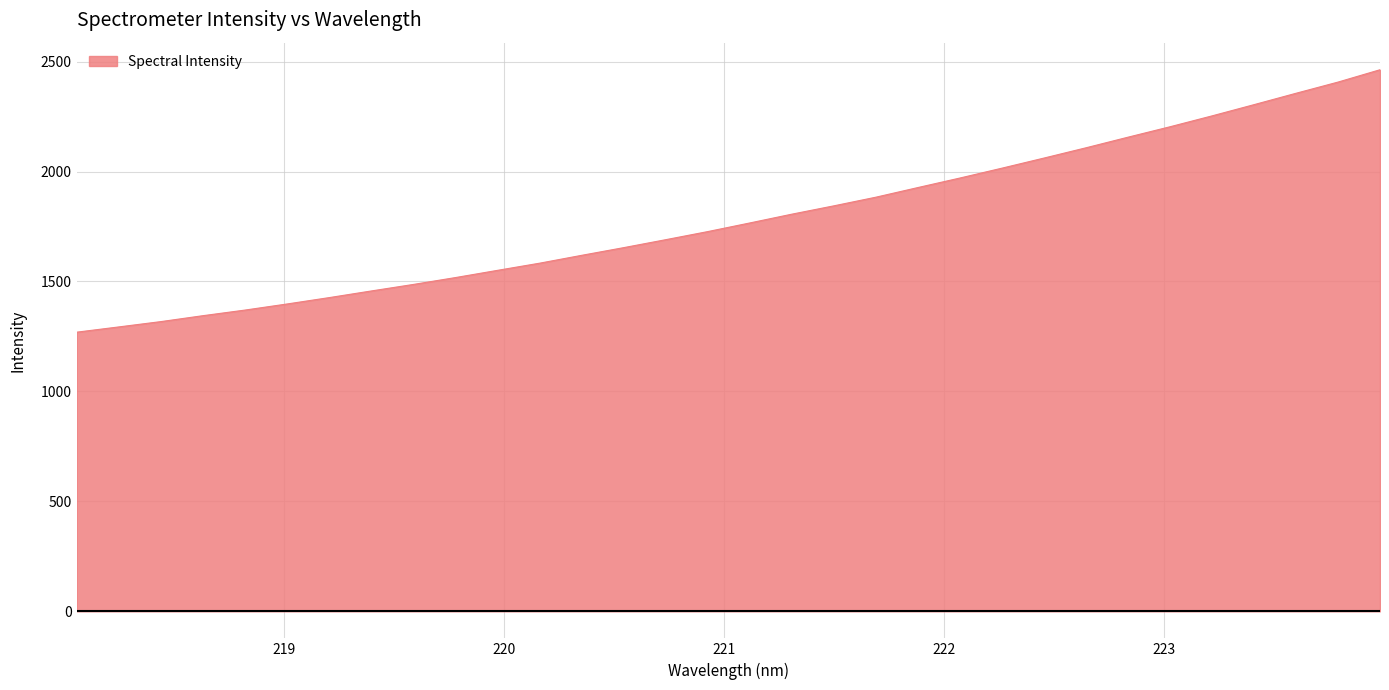

What is the greatest value displayed?

2462.9